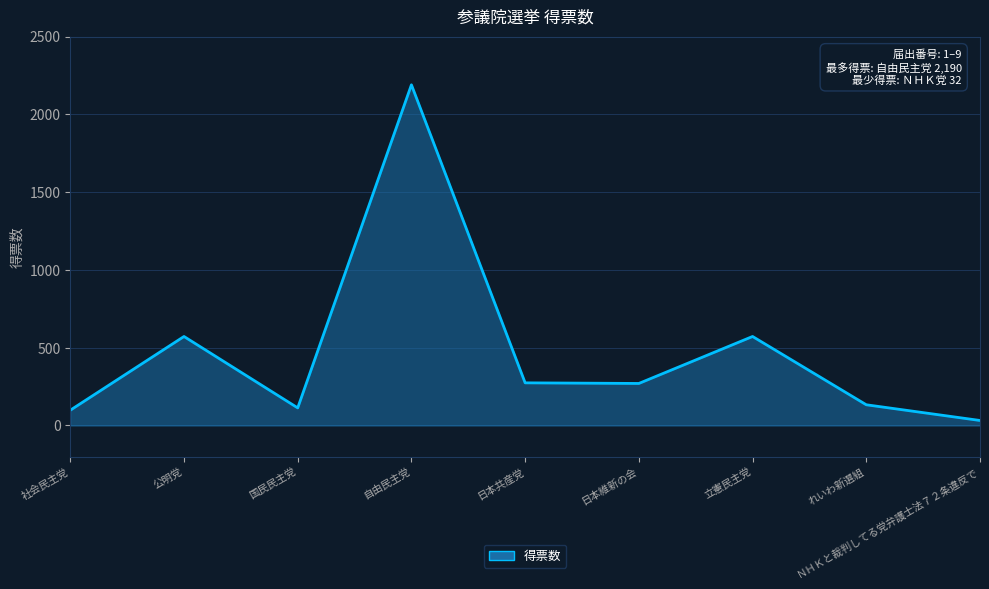

What is the label of the 8th point from the left?

れいわ新選組